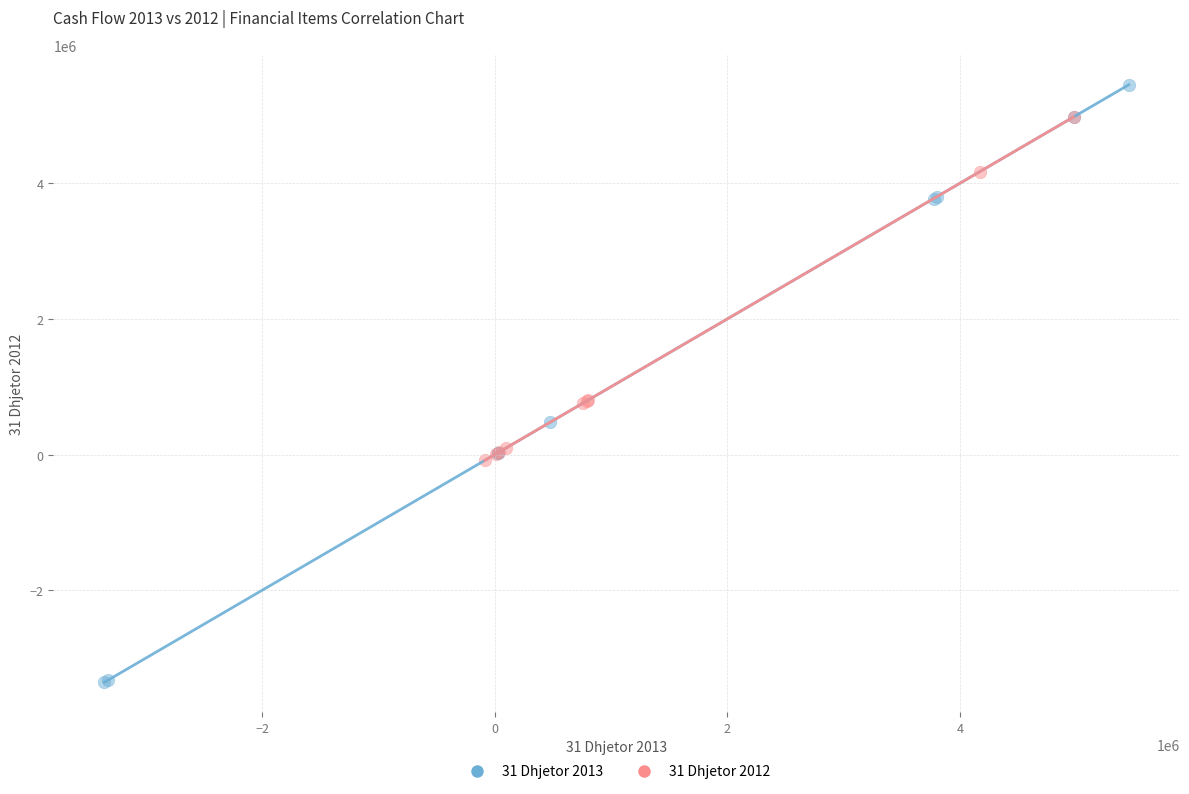

Which series contains the highest Y value?

31 Dhjetor 2013